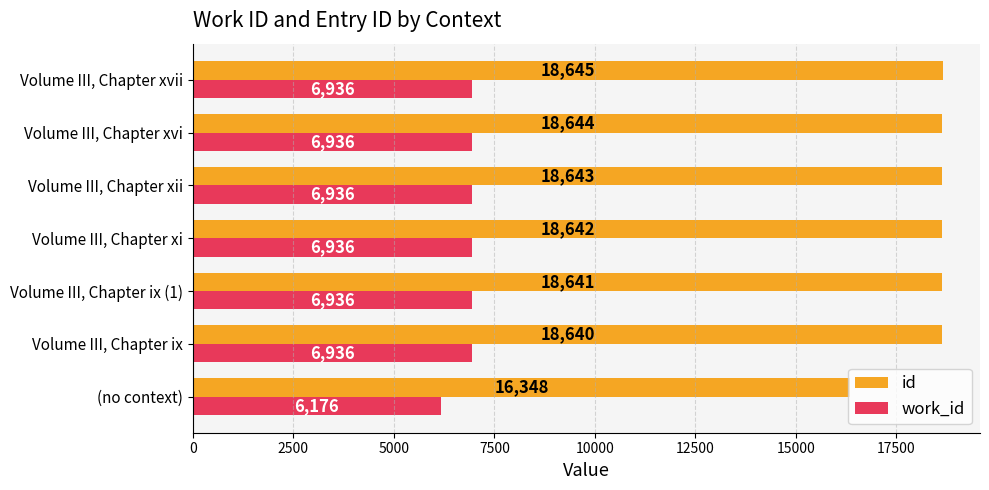

What is the total value across all series at Volume III, Chapter xvi?

25580